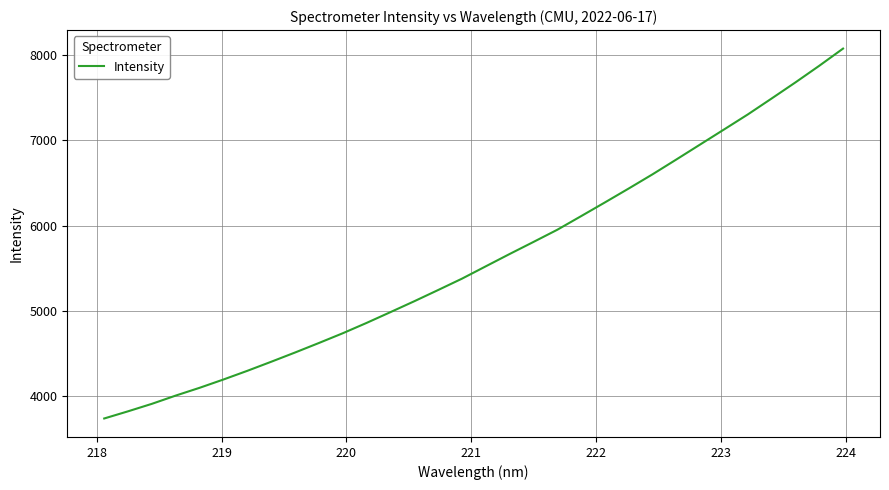

What is the minimum value shown in the chart?

3739.7